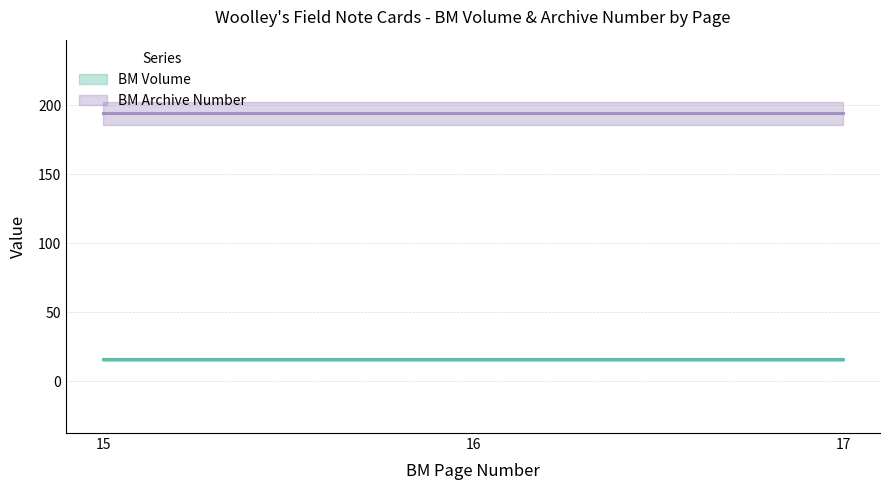

Is it true that BM Volume equals 22 at 16?

False